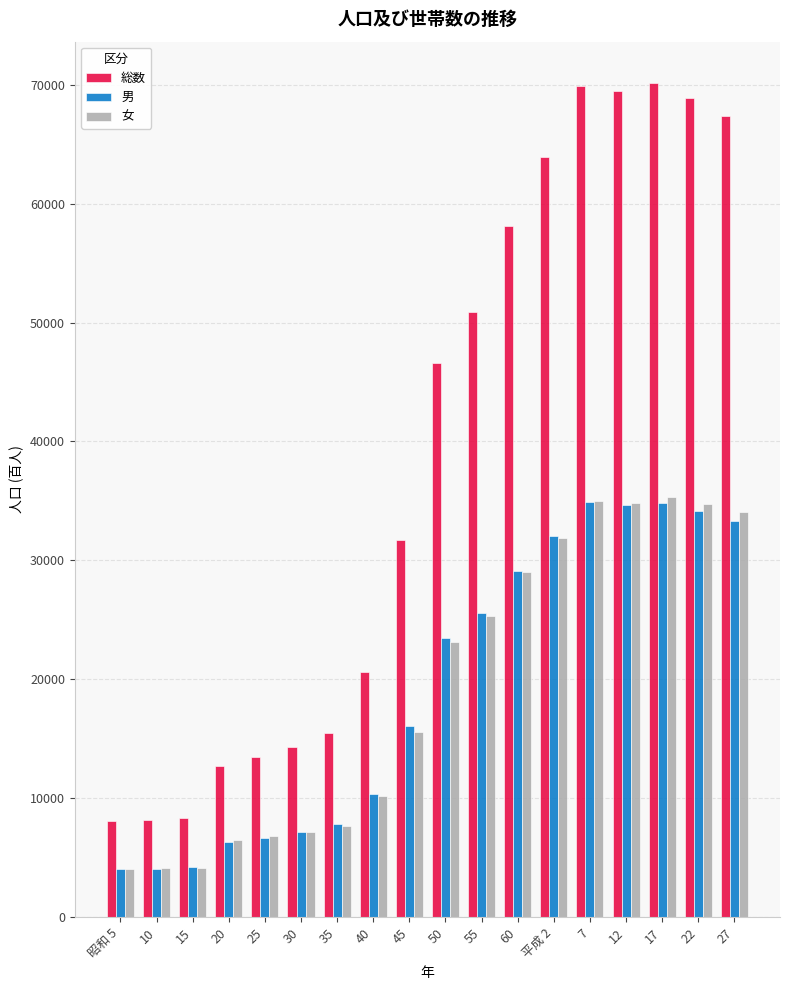

Is the value of 男 at 昭和 5 greater than the value of 女 at 25?

No